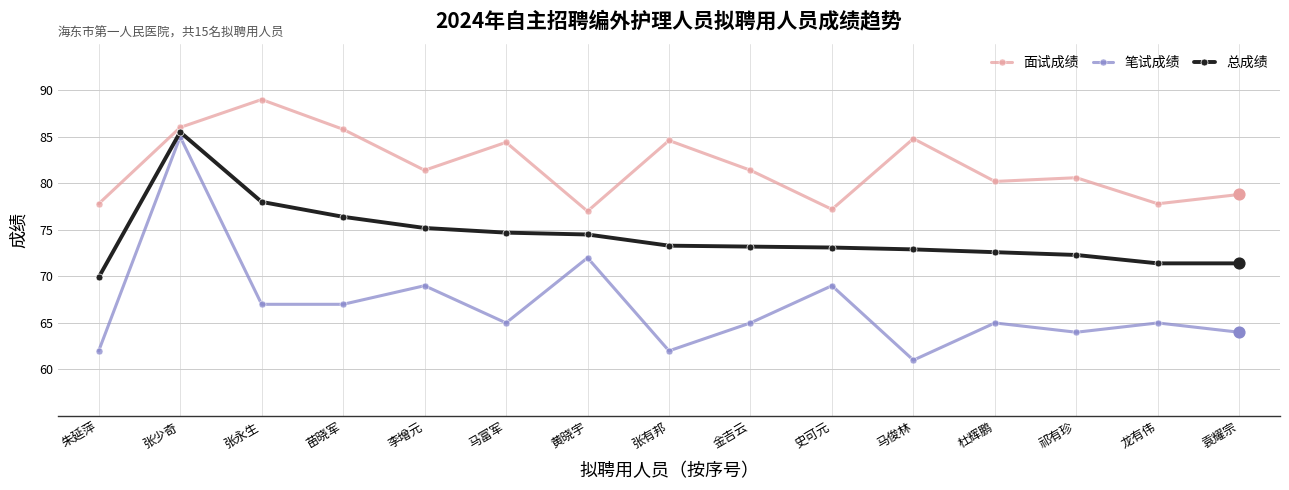

At which category is the sum across all series the highest?

张少奇